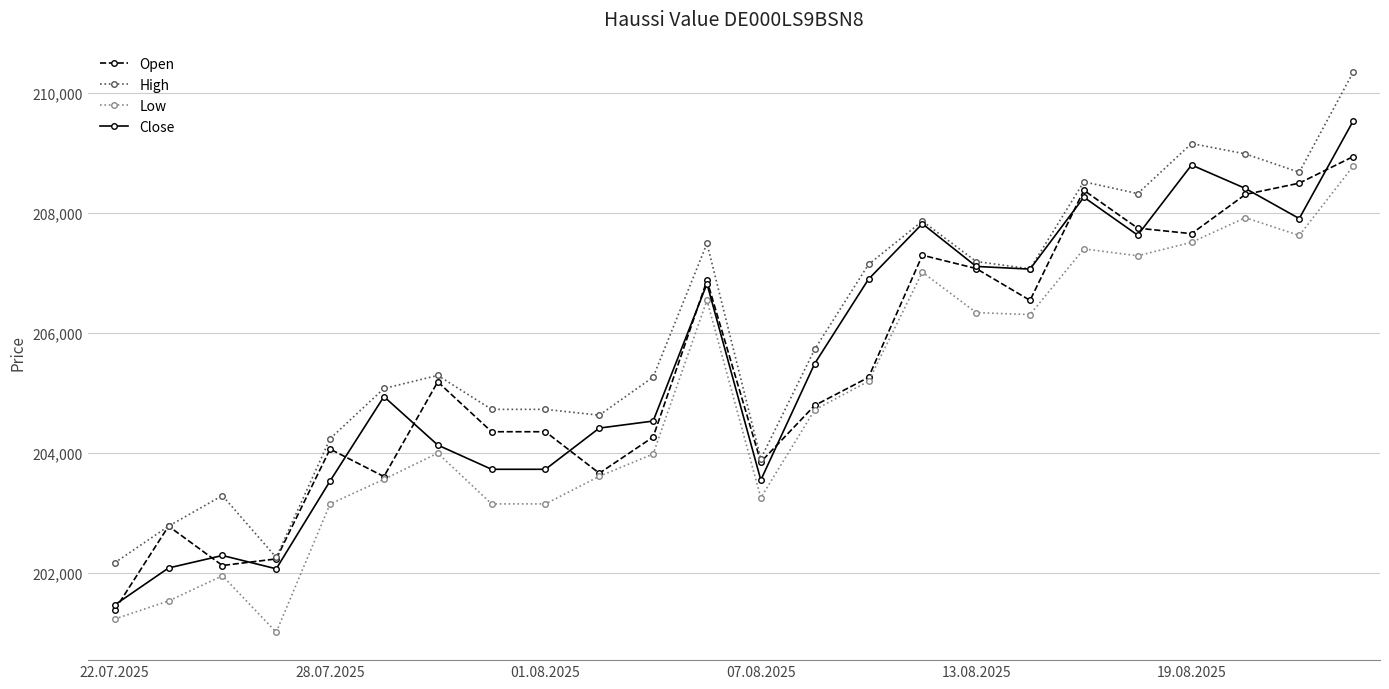

True or false: Close has more than 1 points higher than both neighbors.

True